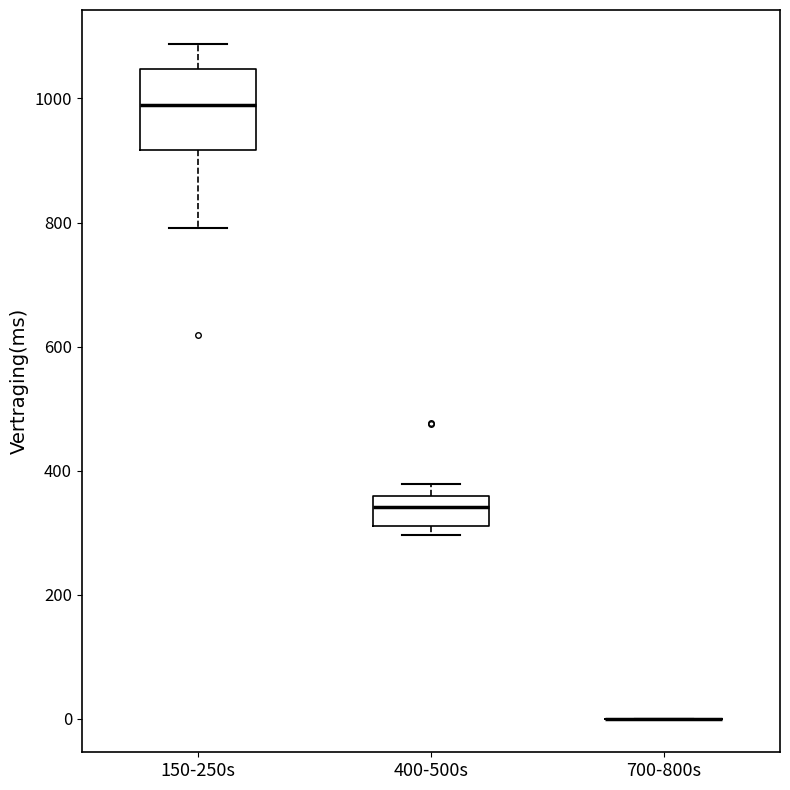

Comparing the boxes themselves (not the whiskers), which one is the tallest?

150-250s